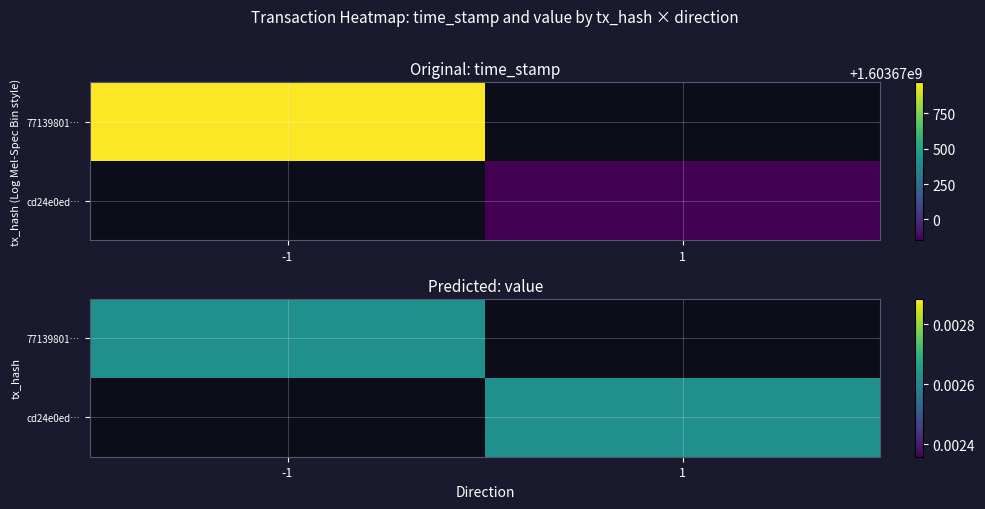

True or false: cd24e0ed… has a value of 0.0 at 1.

False